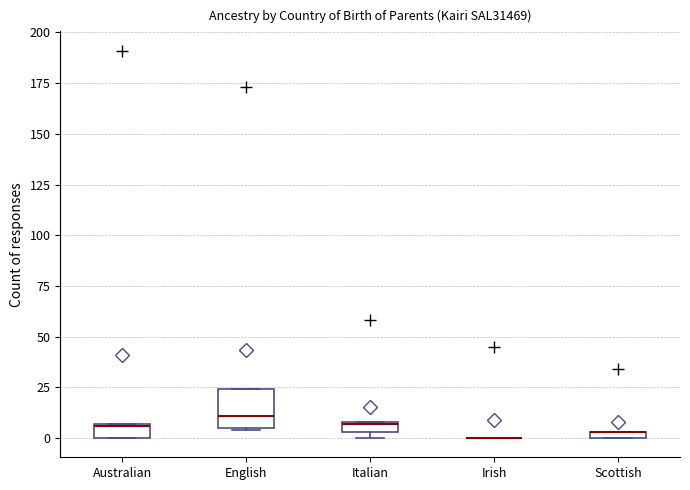

Comparing the boxes themselves (not the whiskers), which one is the tallest?

English